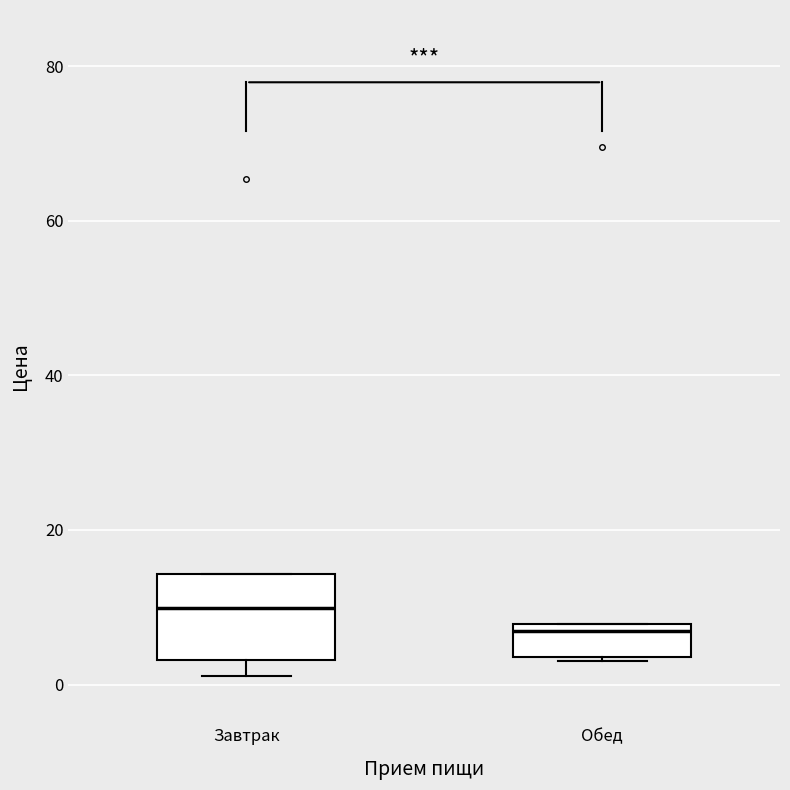

Which box's median line is the lowest?

Обед